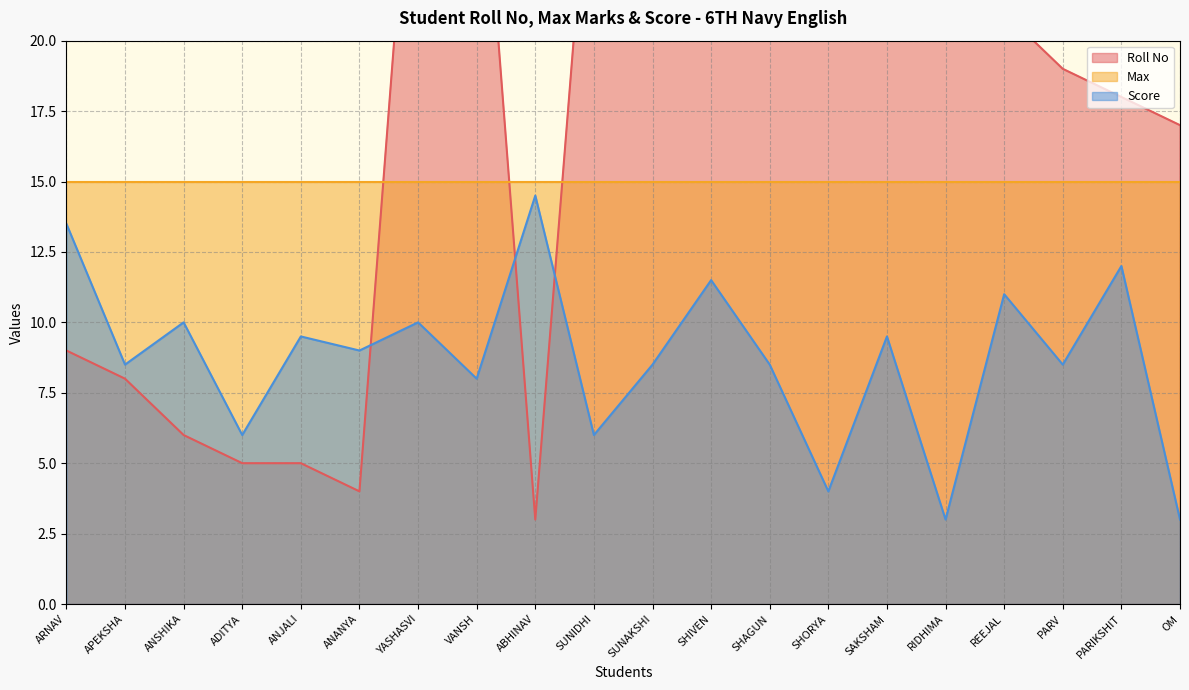

What is the label of the 1st point from the right?

OM